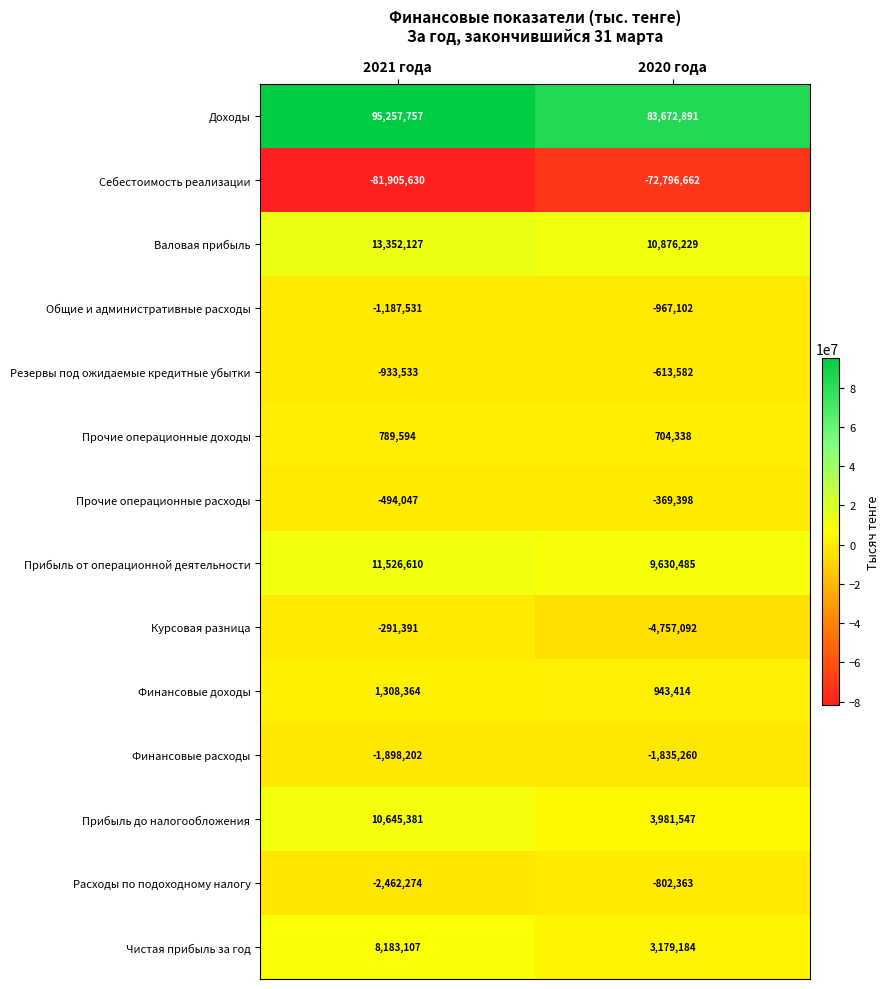

How many data points does each series have?

2